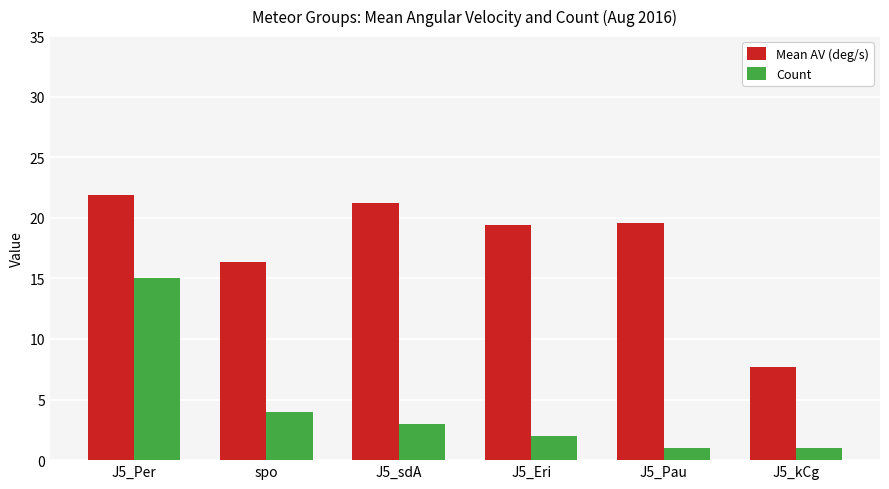

The Mean AV (deg/s) series shows 21.9 at J5_Per. True or false?

True